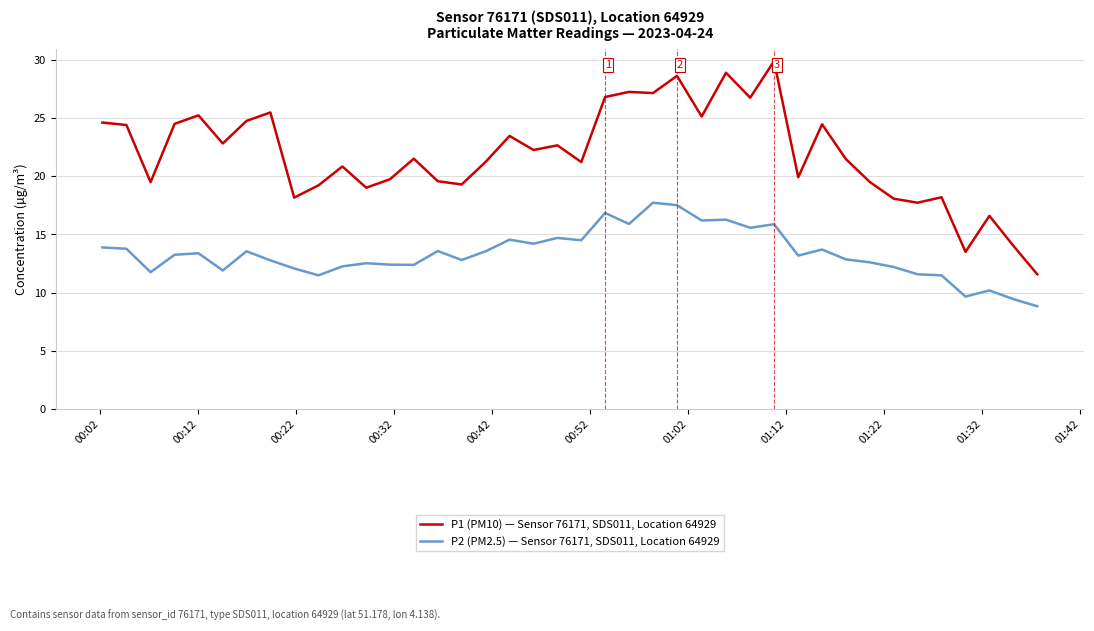

Which series has the largest total across all categories?

P1 (PM10) — Sensor 76171, SDS011, Location 64929